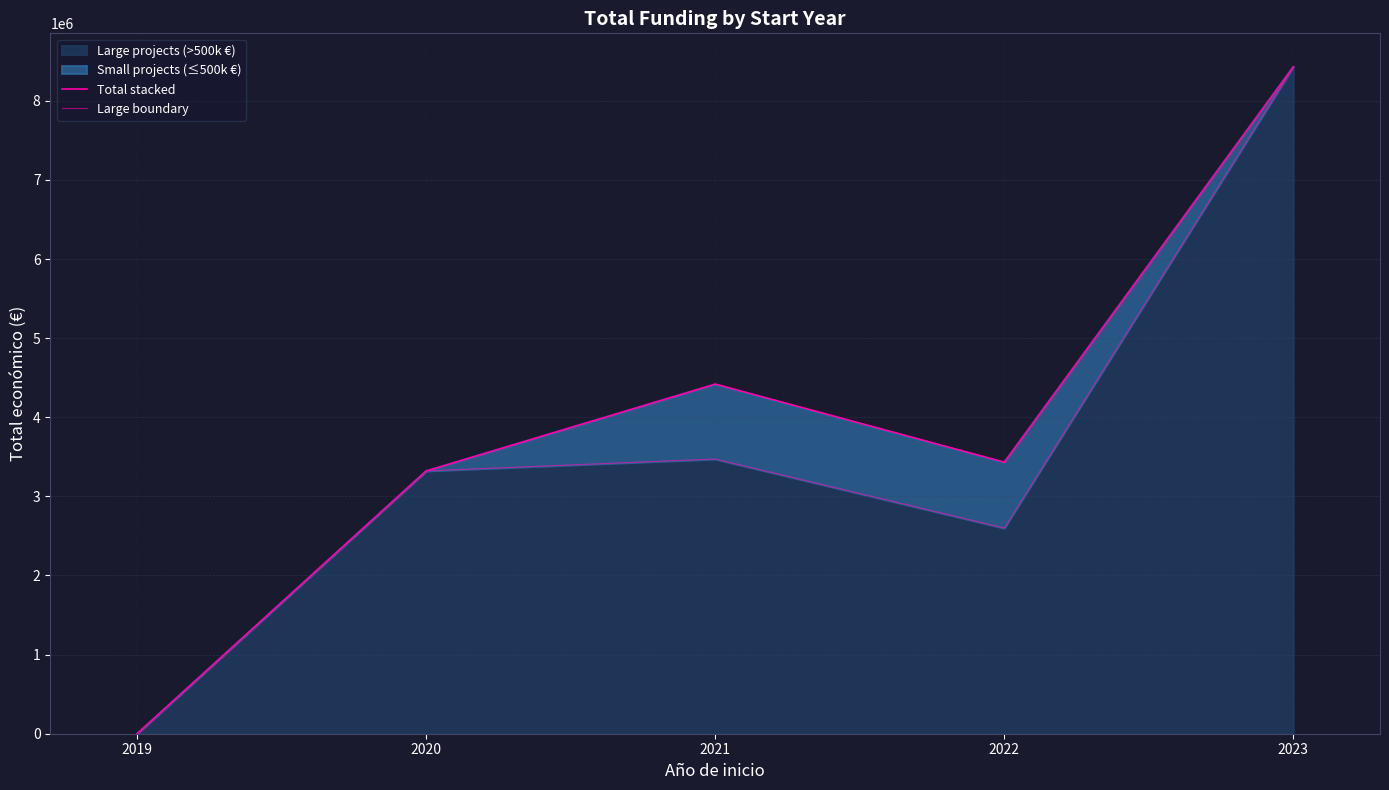

At which category is the sum across all series the highest?

2023